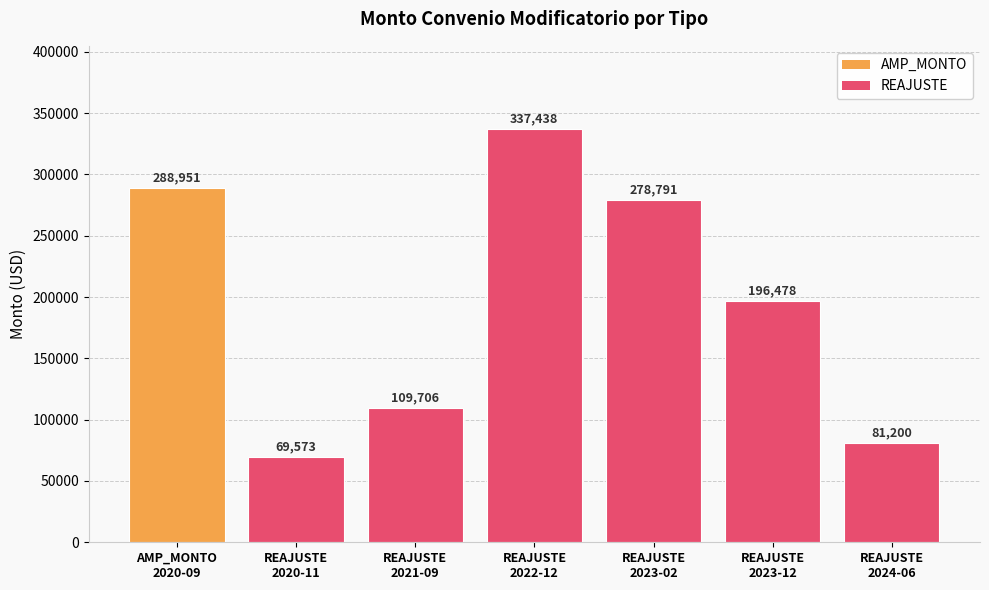

Reading left to right, extract all data points from this chart.

288951	69573	109706	337438	278791	196478	81200